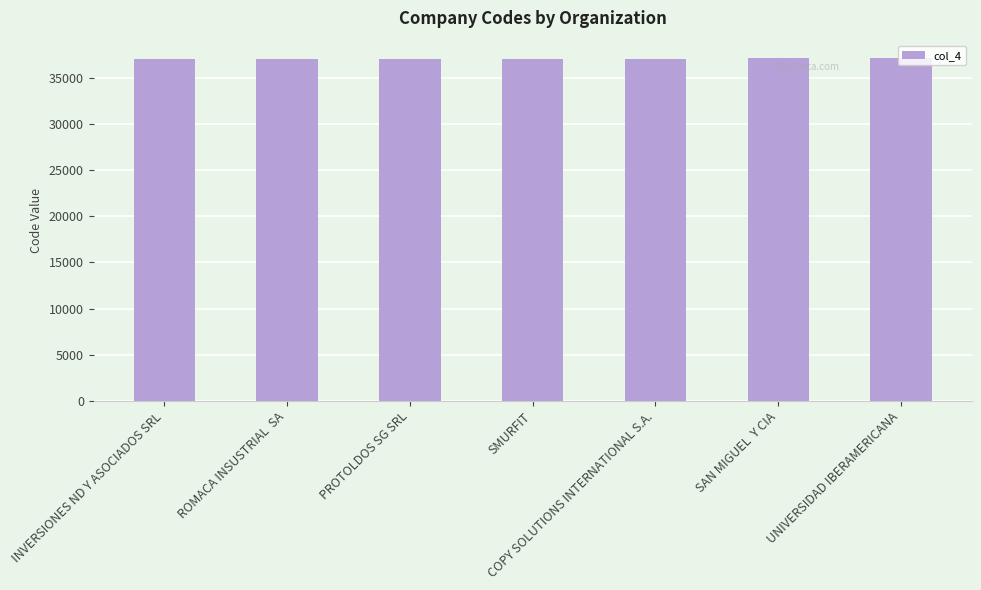

What is the label of the 4th bar from the right?

SMURFIT